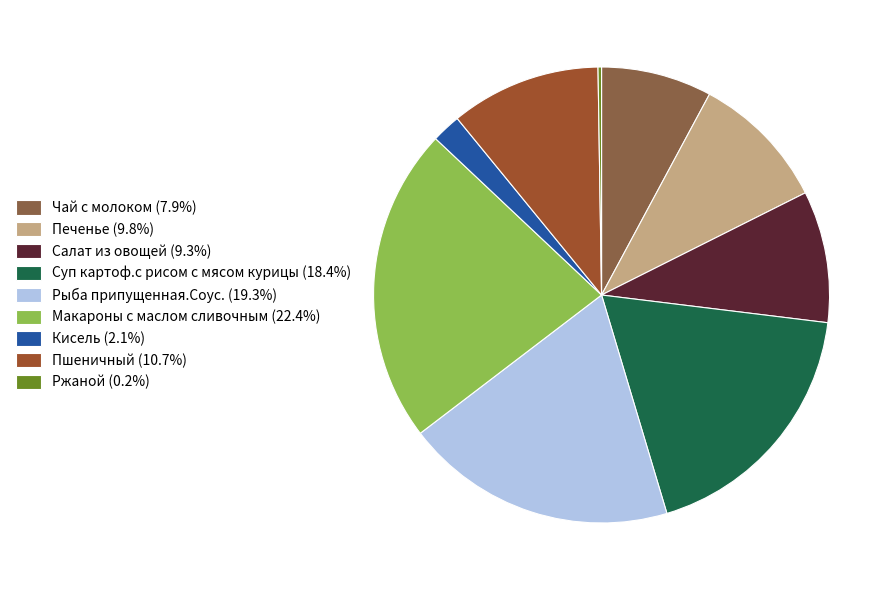

How many slices are in this pie chart?

9